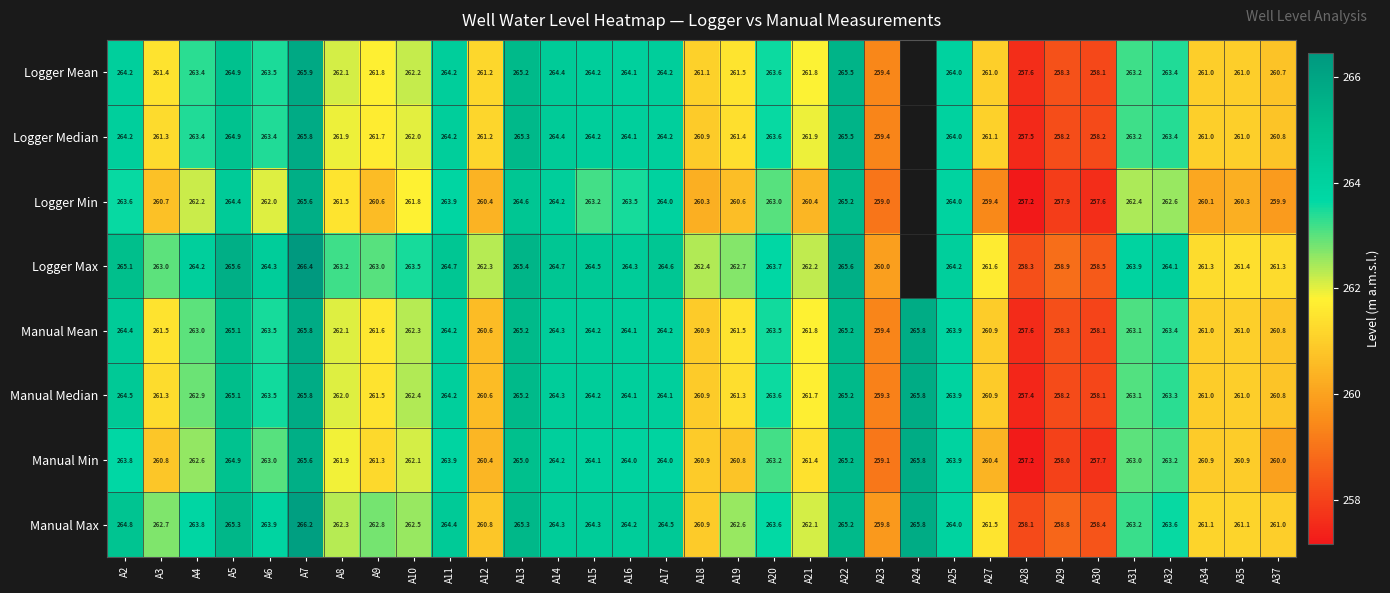

Which series changed the most between A16 and A28?

Manual Min